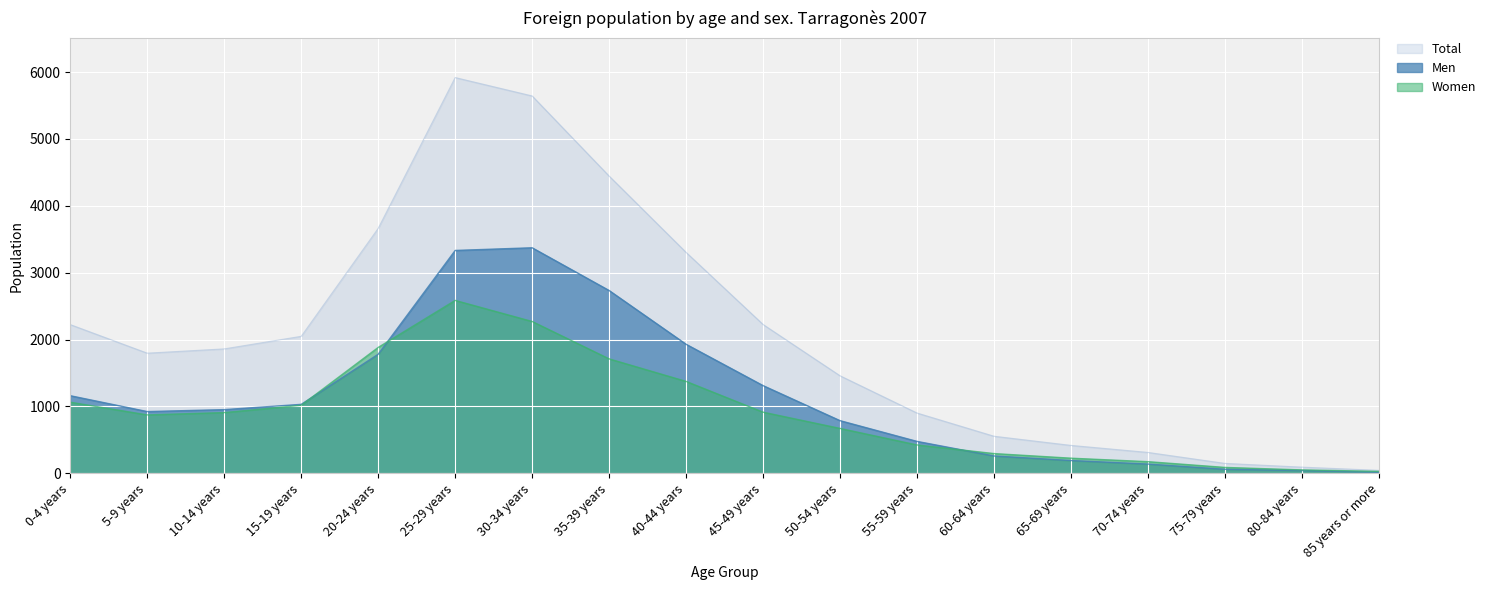

Which series has the largest total across all categories?

Total